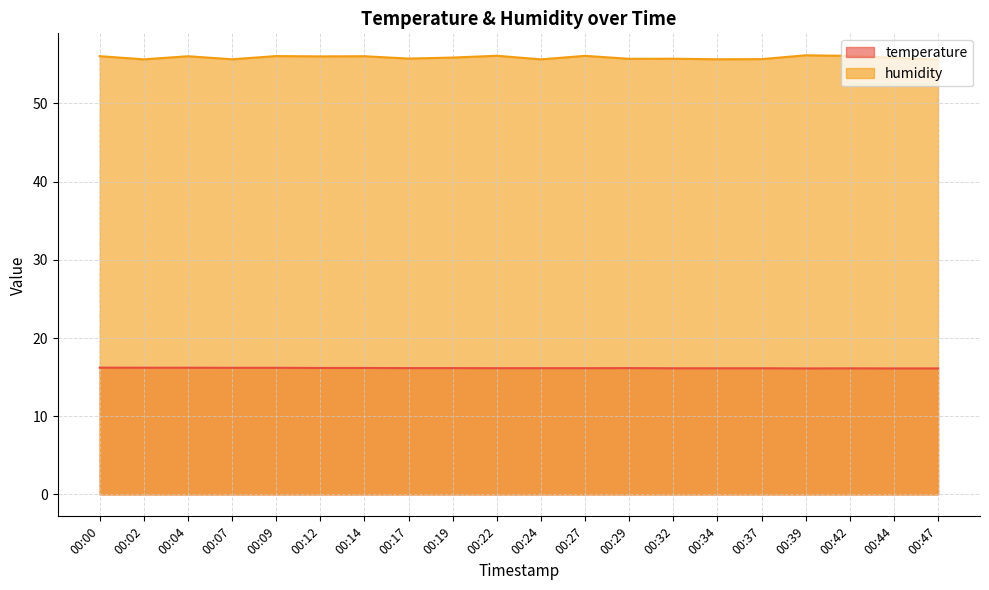

How many categories are shown in the chart?

20